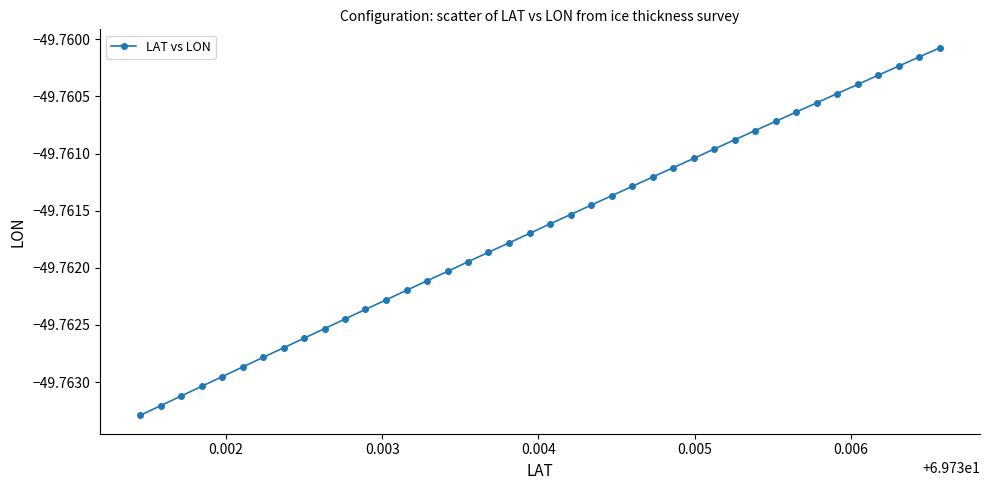

True or false: the data has more than 0 interior local peaks.

False